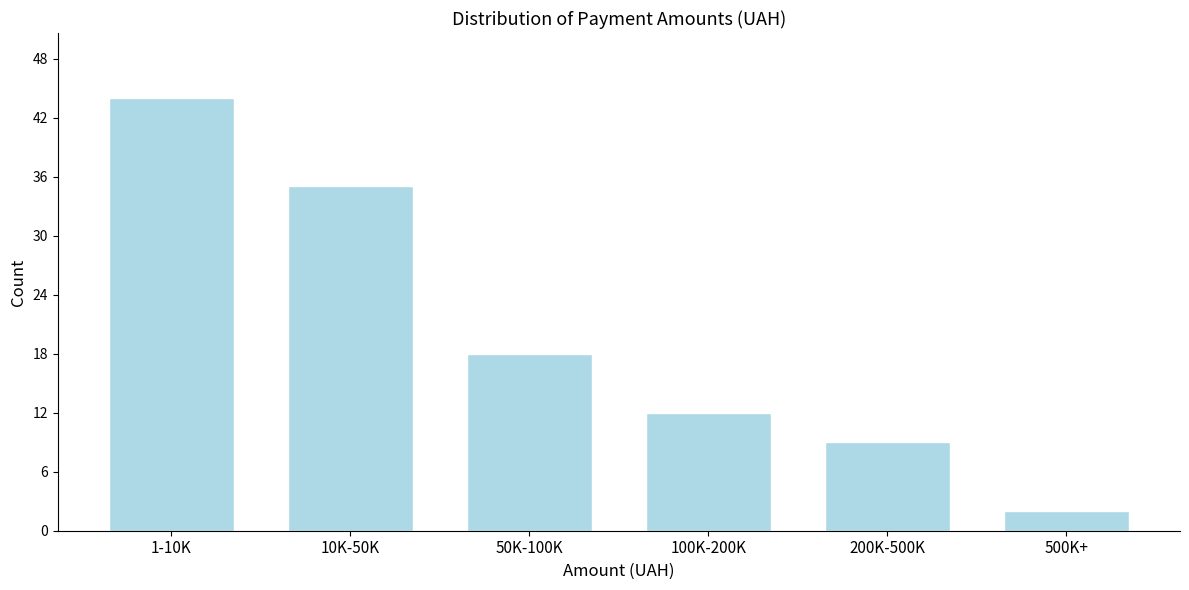

Reading right to left, what are all the values shown in this chart?

2	9	12	18	35	44